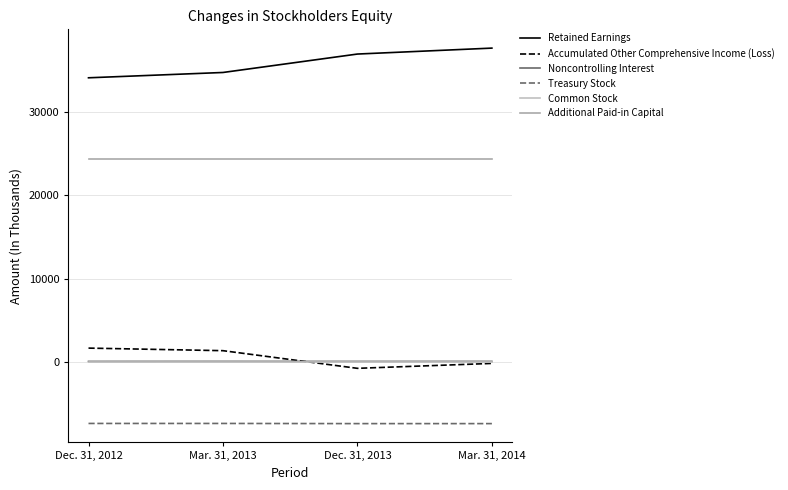

Count the number of data series in this chart.

6